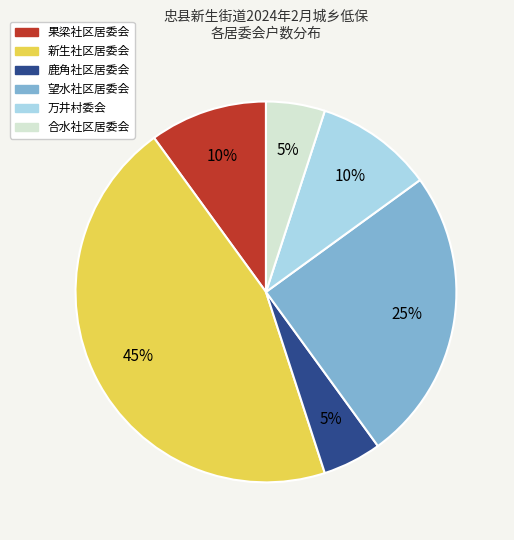

Is the sum of 万井村委会 and 合水社区居委会 greater than half?

No